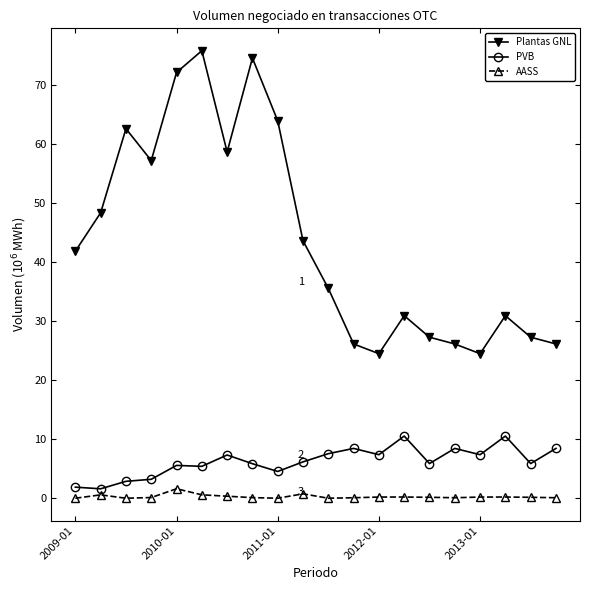

What is the highest value of the Plantas GNL series?

75.7